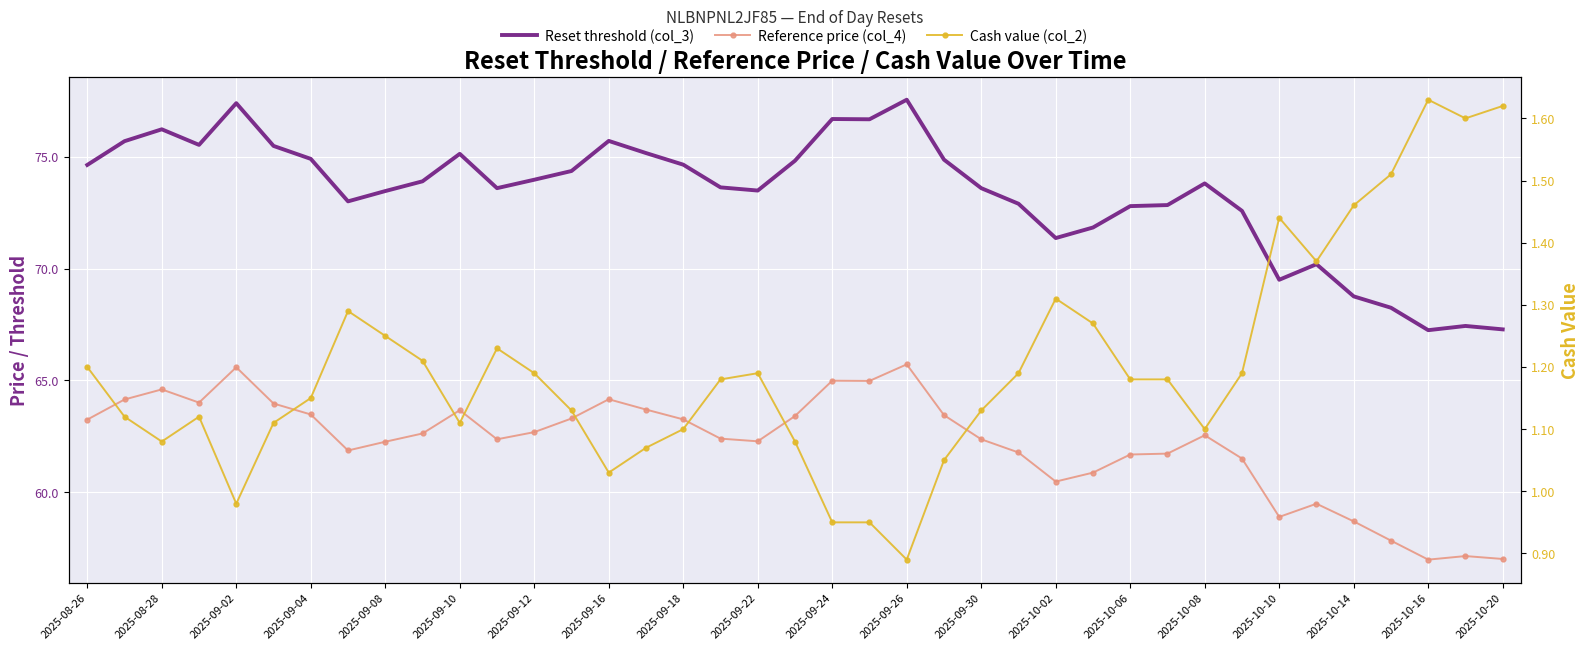

How many interior local valleys does the Reference price (col_4) series have?

8